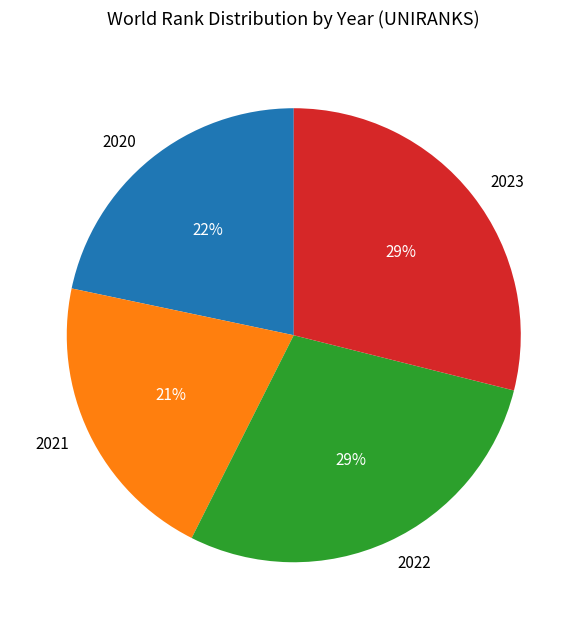

How many slices are in this pie chart?

4